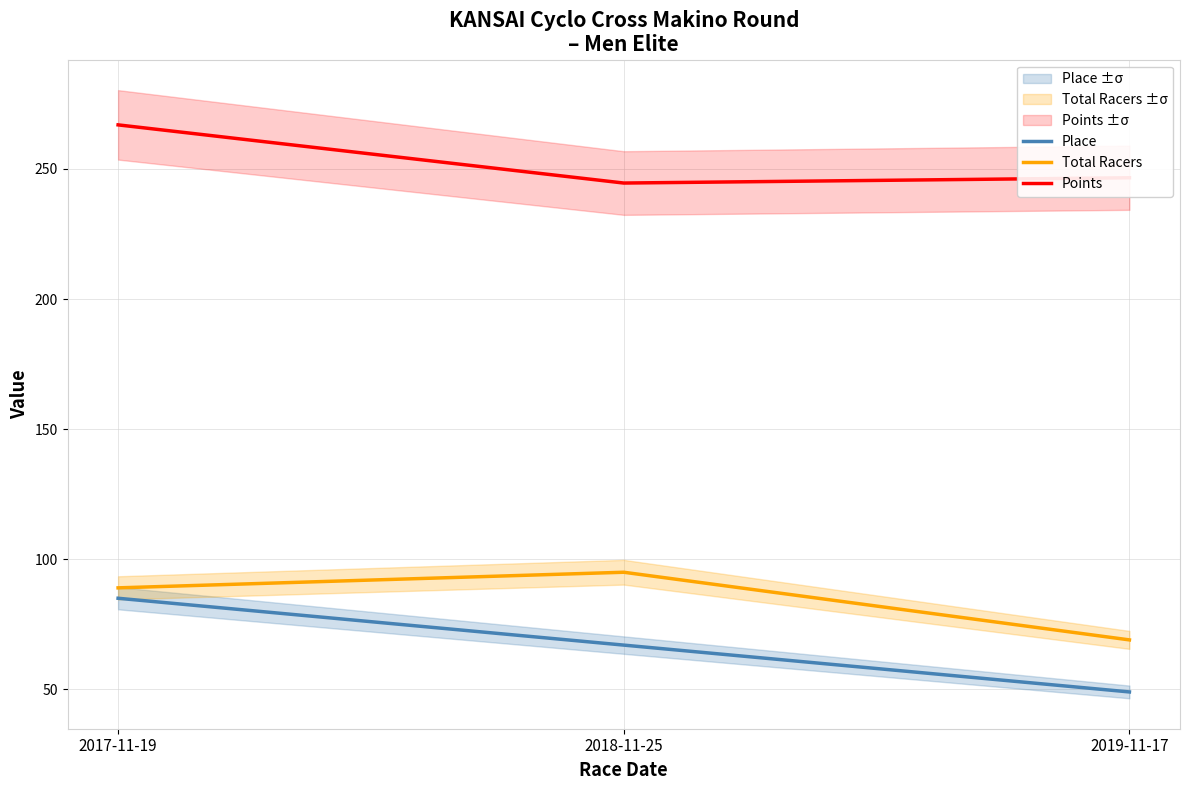

Is it true that Place equals 113.3 at 2017-11-19?

False